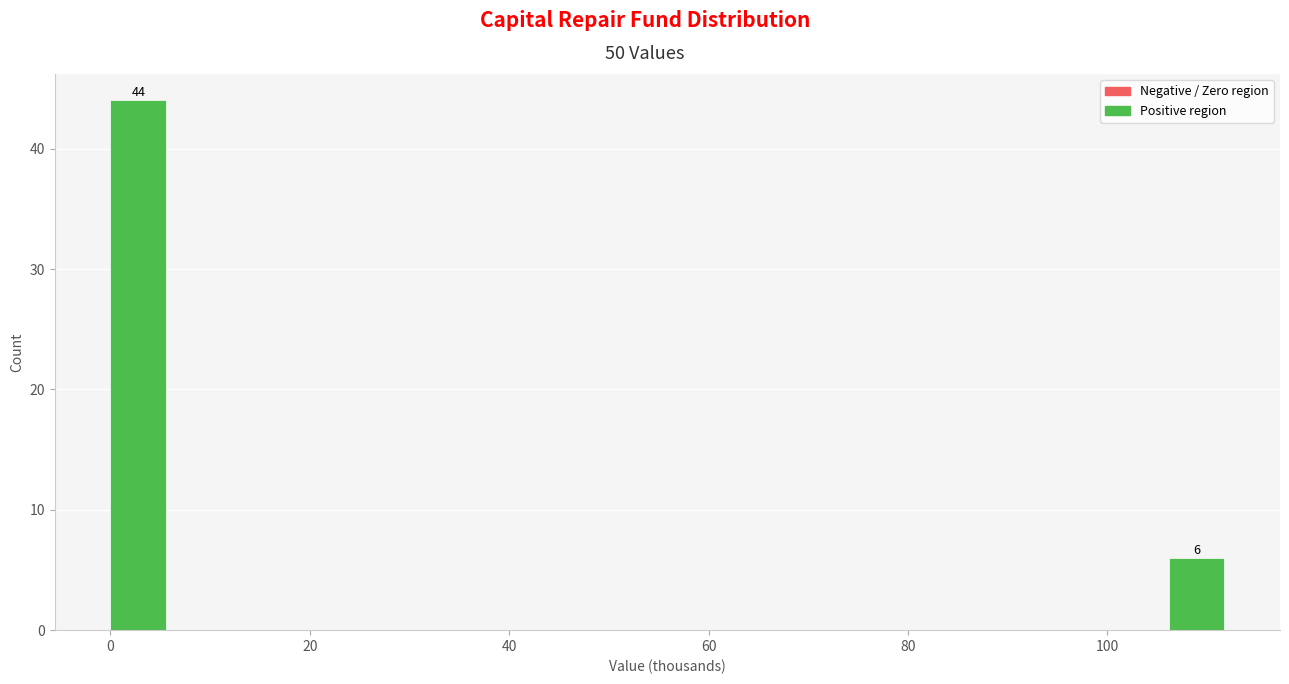

Around what value on the x-axis is the tallest bar? Give the approximate position of its centre, as read against the axis.

2